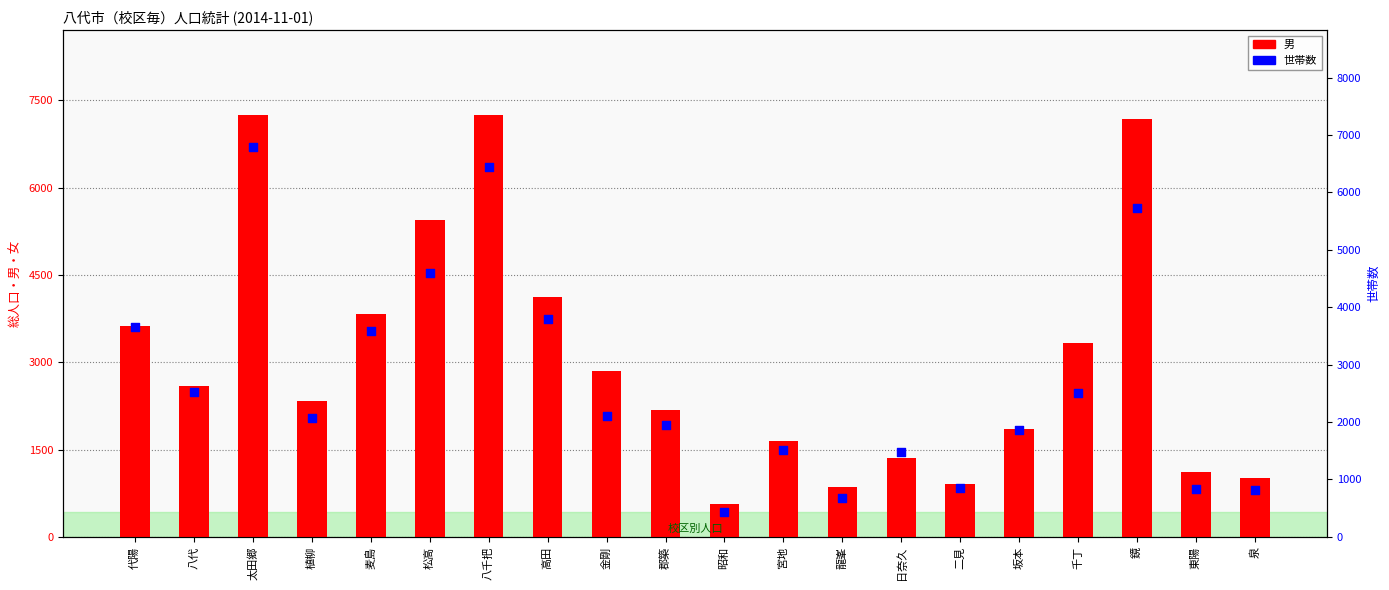

What is the total value across all series at 八代?

5122